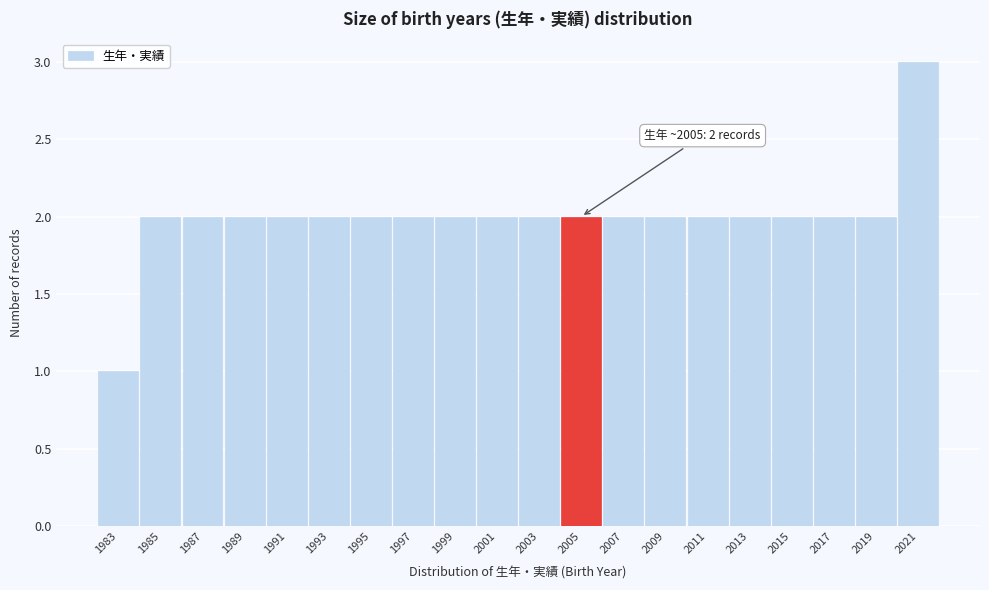

Reading right to left, list all the values displayed in this chart.

3	2	2	2	2	2	2	2	2	2	2	2	2	2	2	2	2	2	2	1